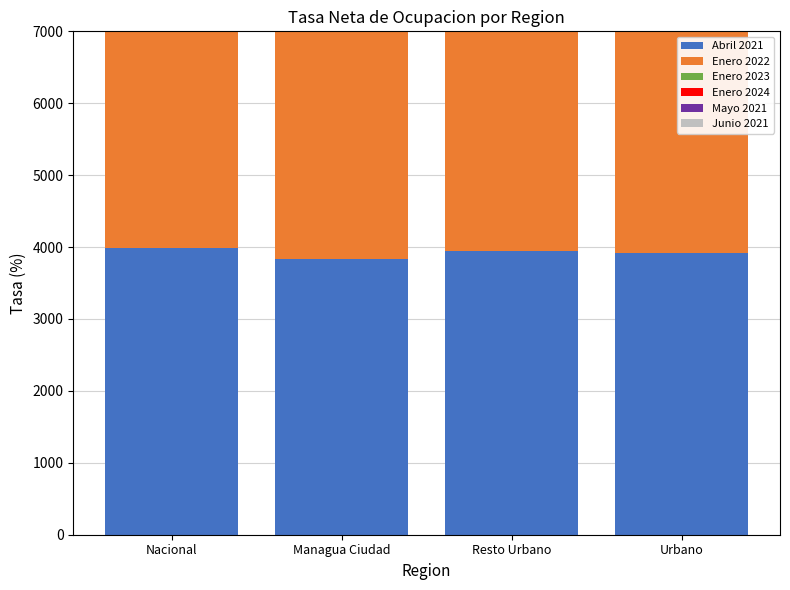

Is it true that Enero 2024 equals 6842.3 at Urbano?

False